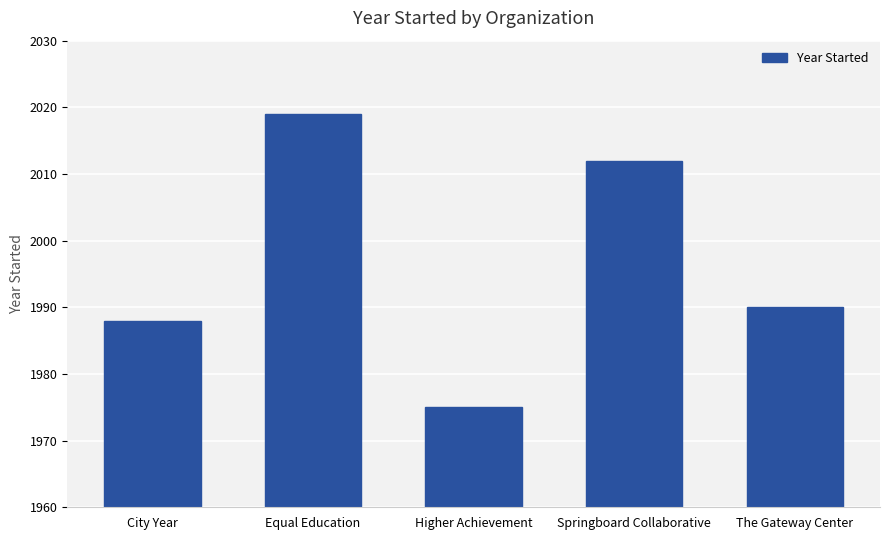

The chart shows a value of 2580 at Higher Achievement. True or false?

False